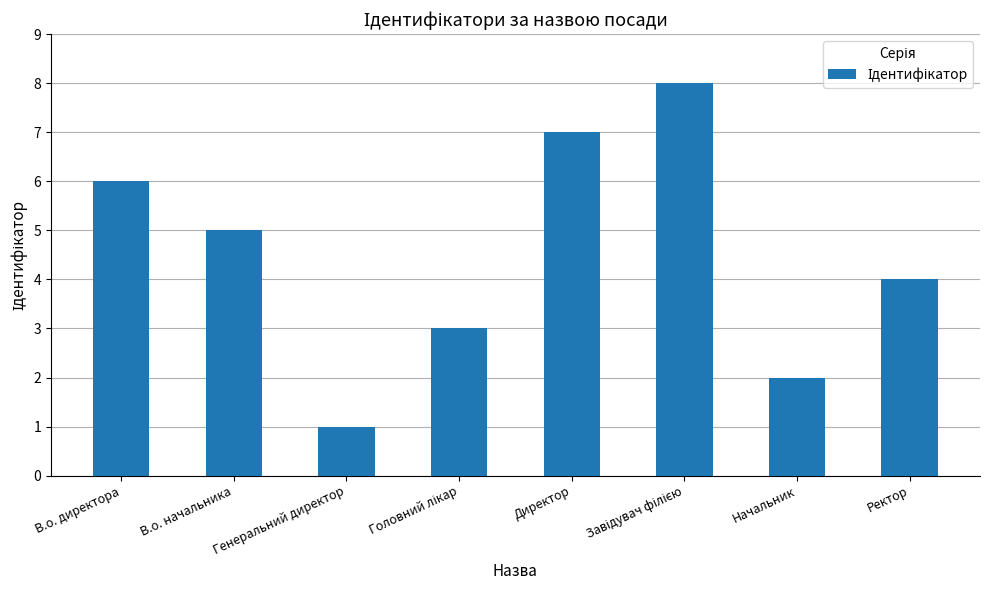

The chart shows a value of 1 at Генеральний директор. True or false?

True